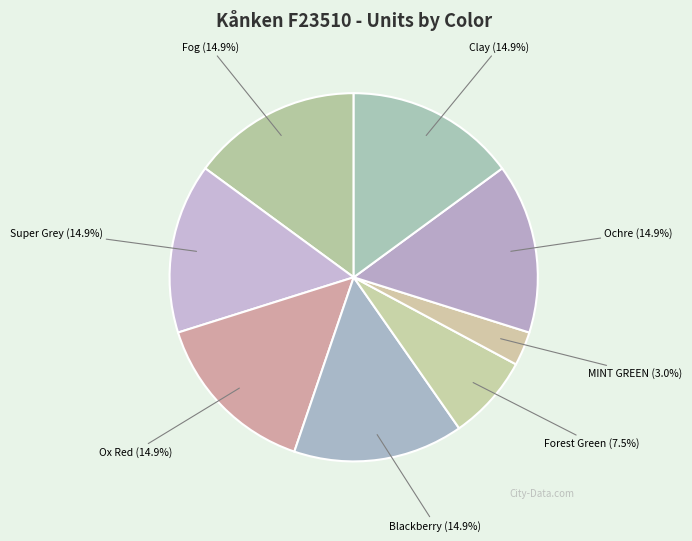

What is the total percentage of Ox Red and MINT GREEN?

17.9%